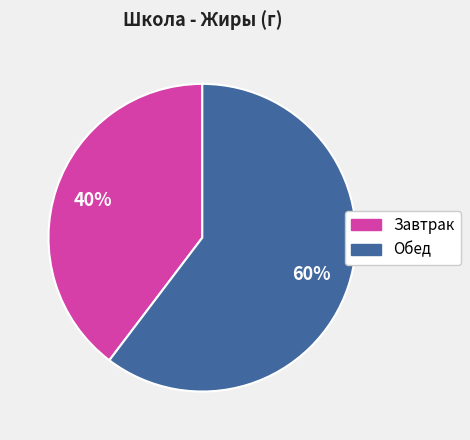

True or false: Обед accounts for 65% of the total.

False